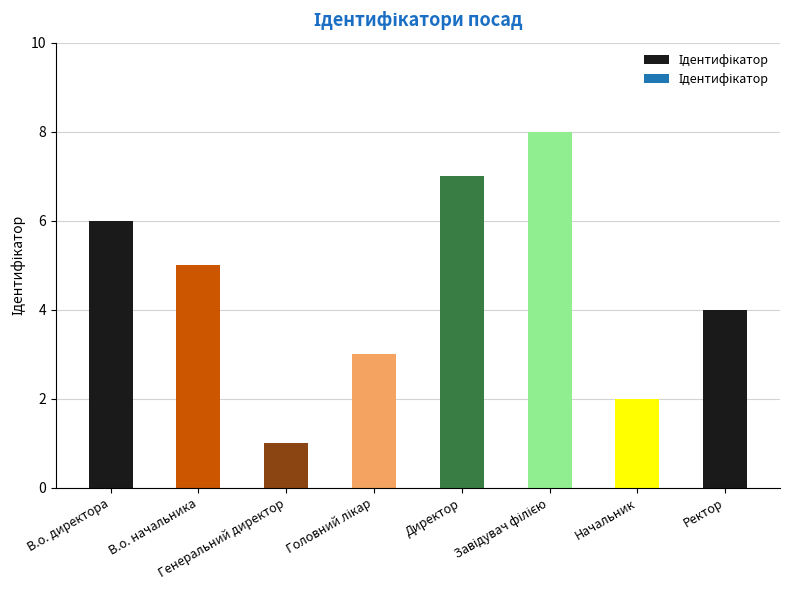

What is the difference between the values at Генеральний директор and В.о. директора?

5